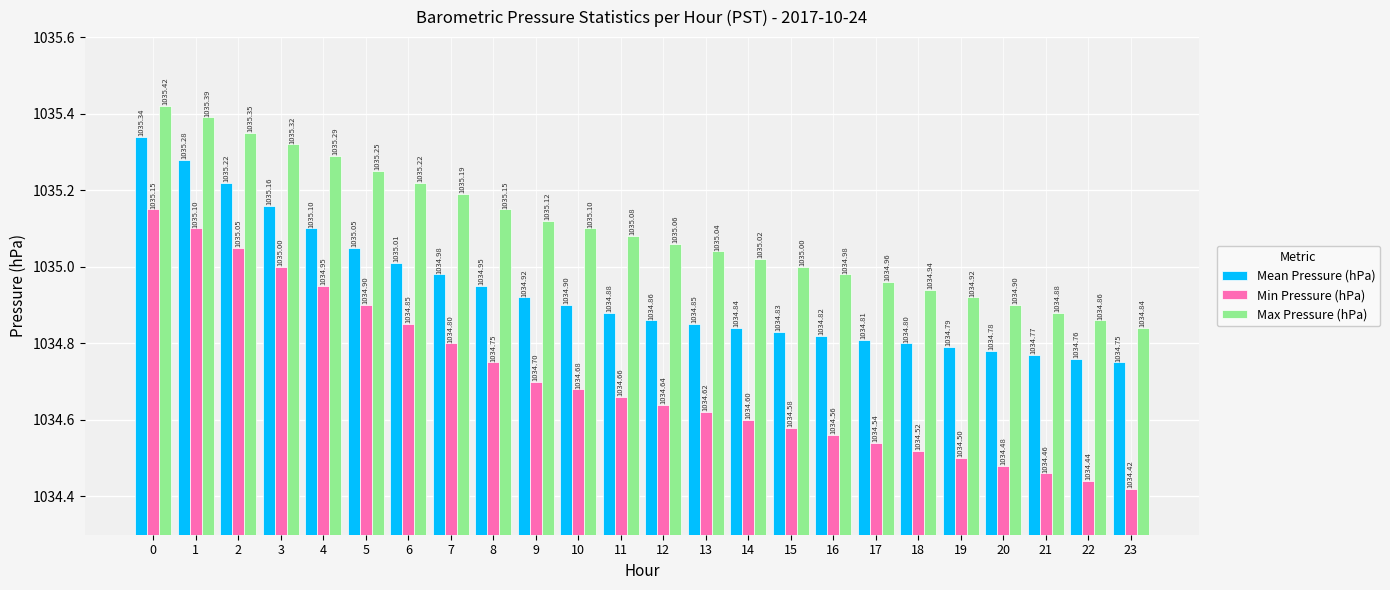

List the series in order of their peak value, highest first.

Max Pressure (hPa), Mean Pressure (hPa), Min Pressure (hPa)